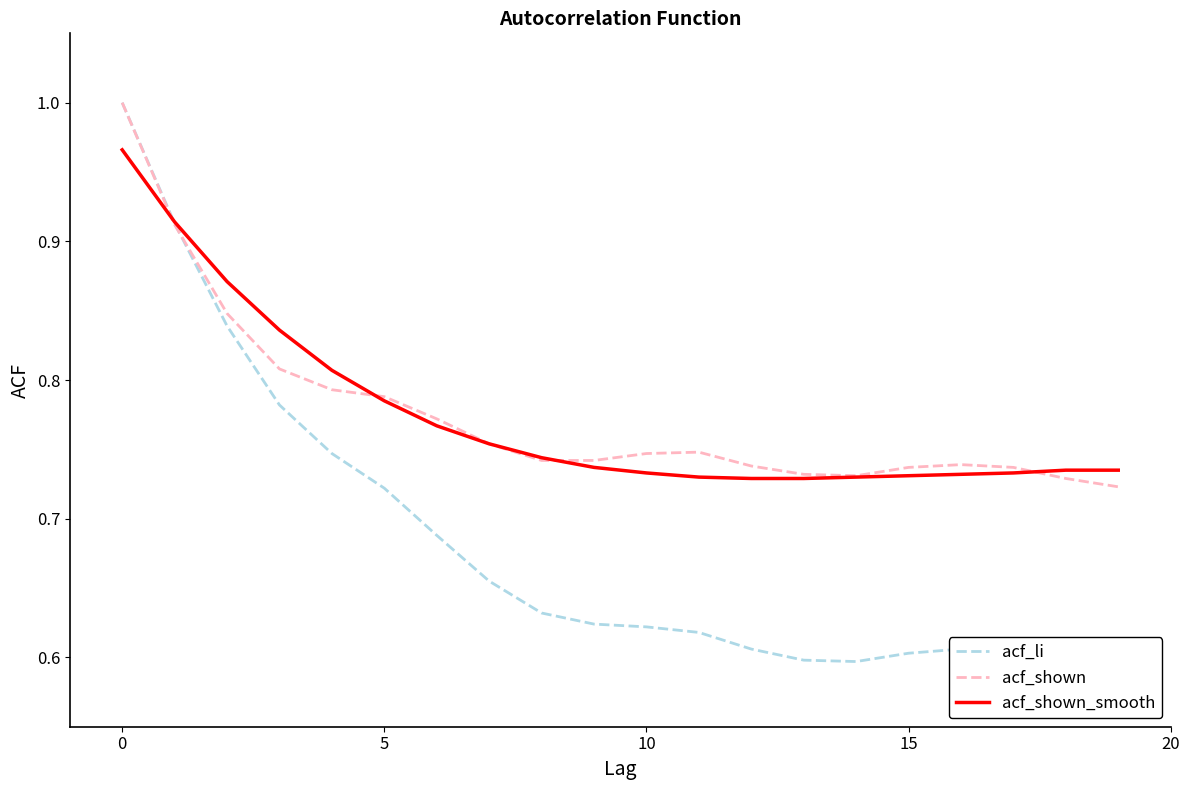

How many lines are shown in the chart?

3